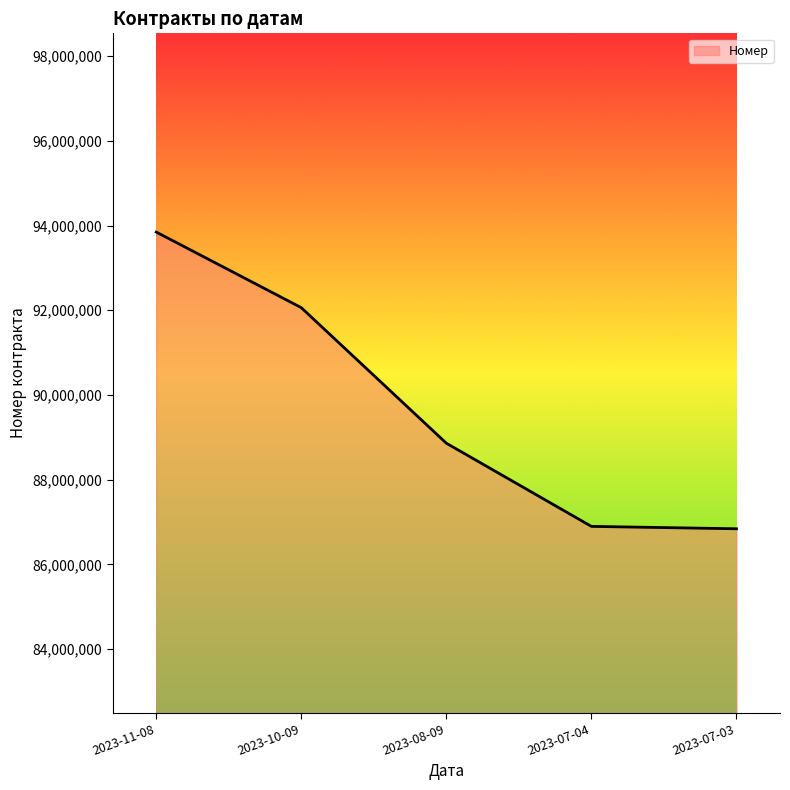

At which category does the chart reach its peak across all series?

2023-11-08